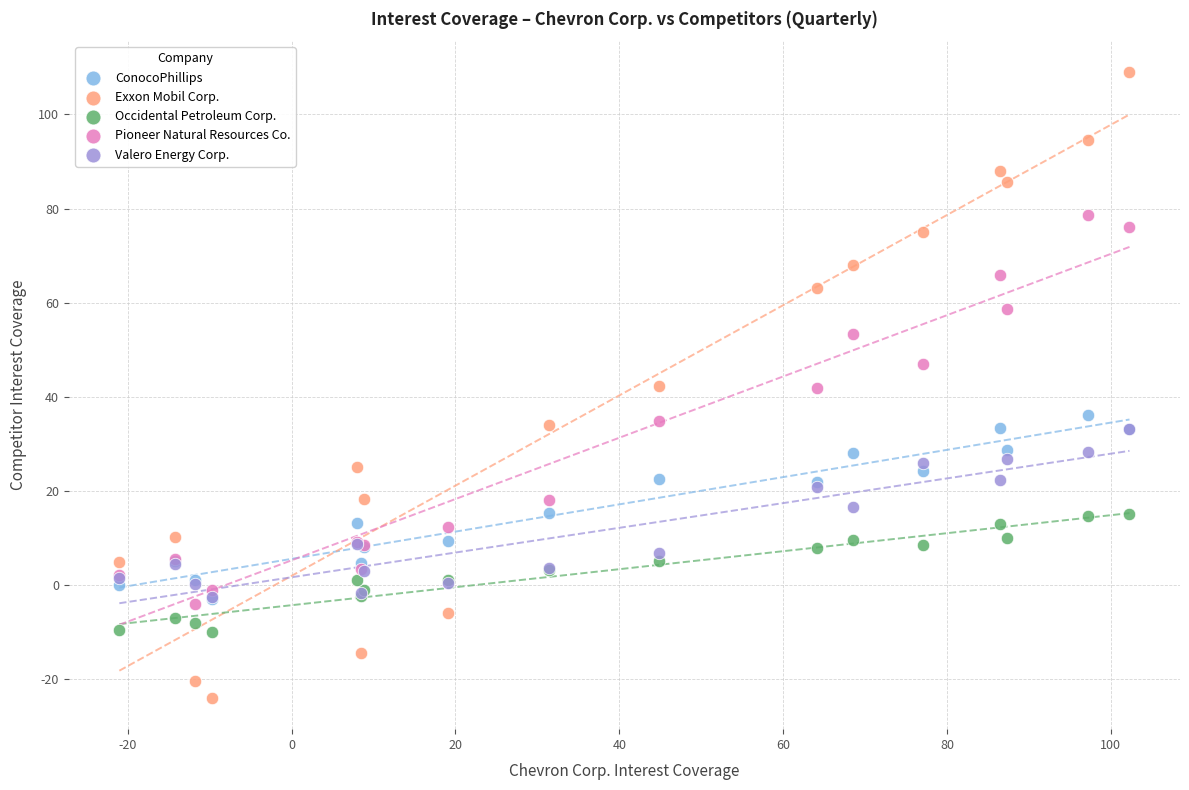

Which series reaches the maximum Y coordinate?

Exxon Mobil Corp.